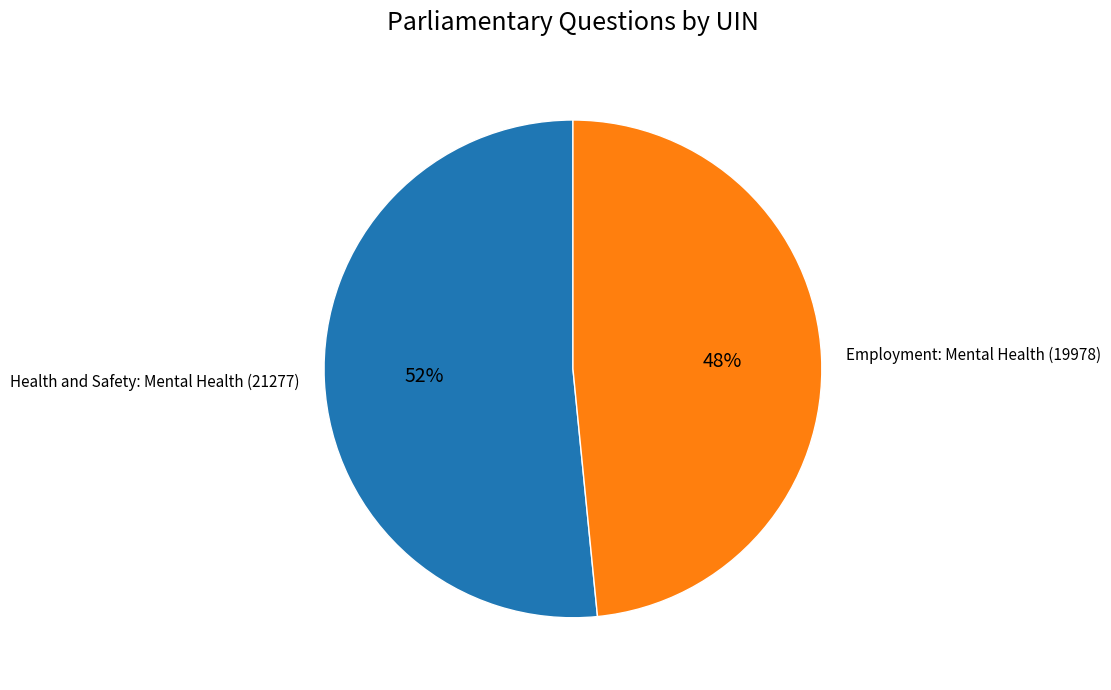

How many slices are in this pie chart?

2